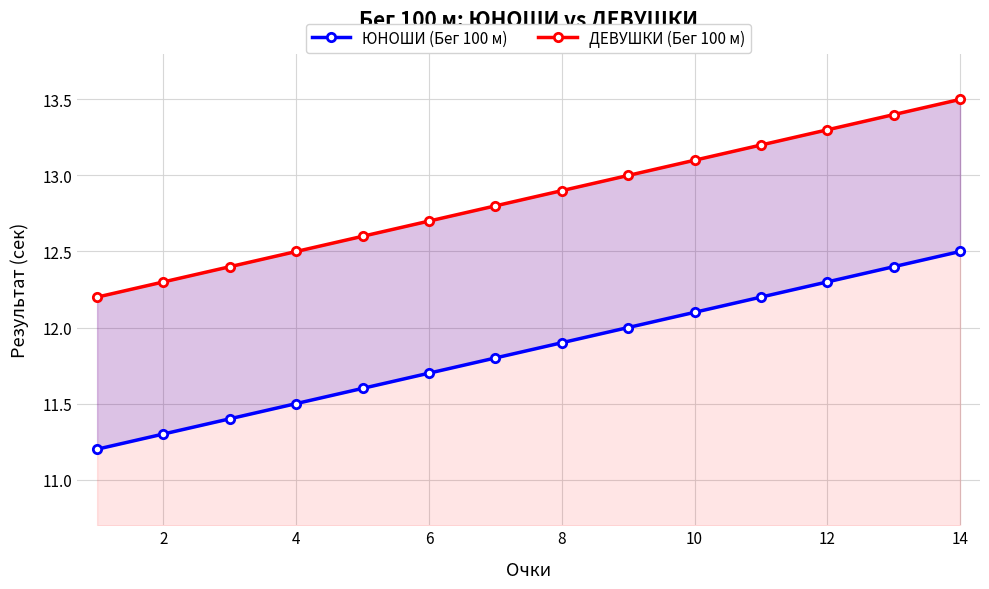

What is the difference between the maximum and minimum values in the ЮНОШИ (Бег 100 м) series?

1.3